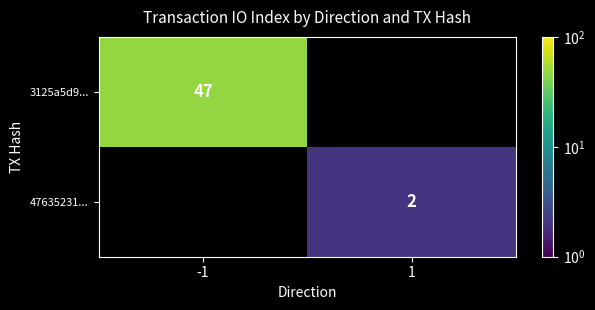

What is the total value across all series at -1?

47